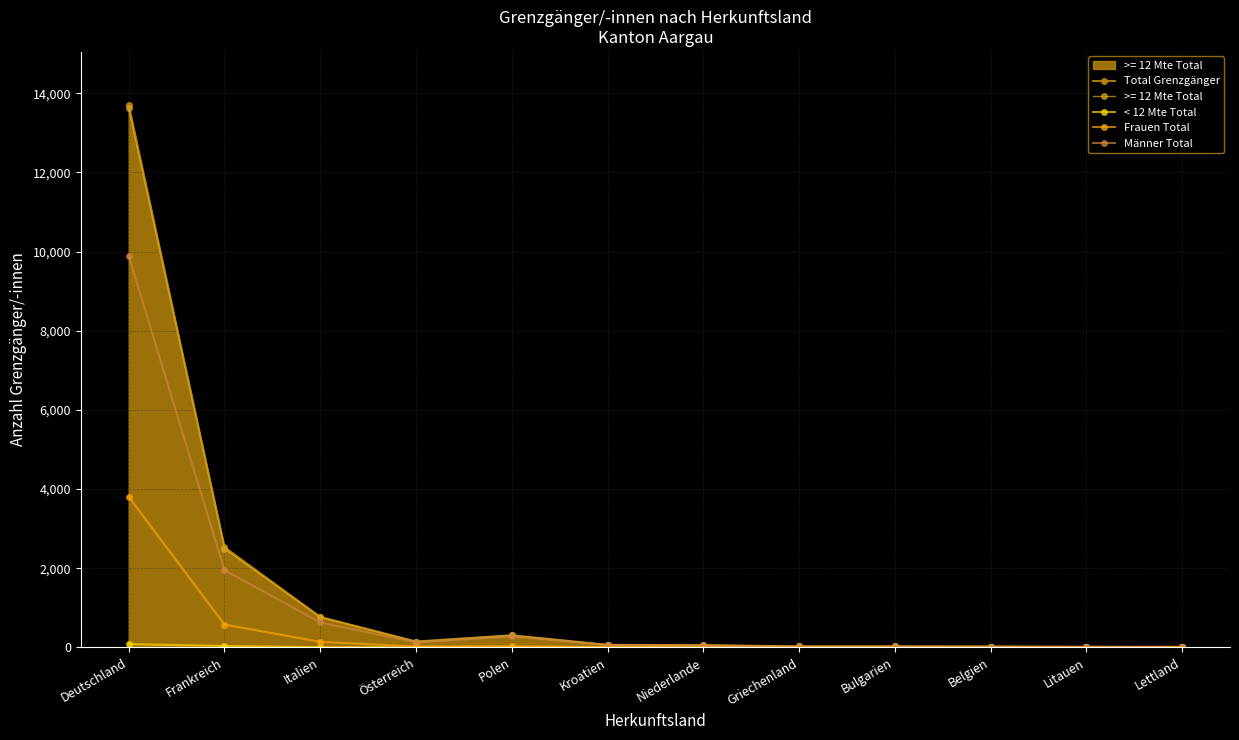

Which has a higher value, Polen or Griechenland?

Polen